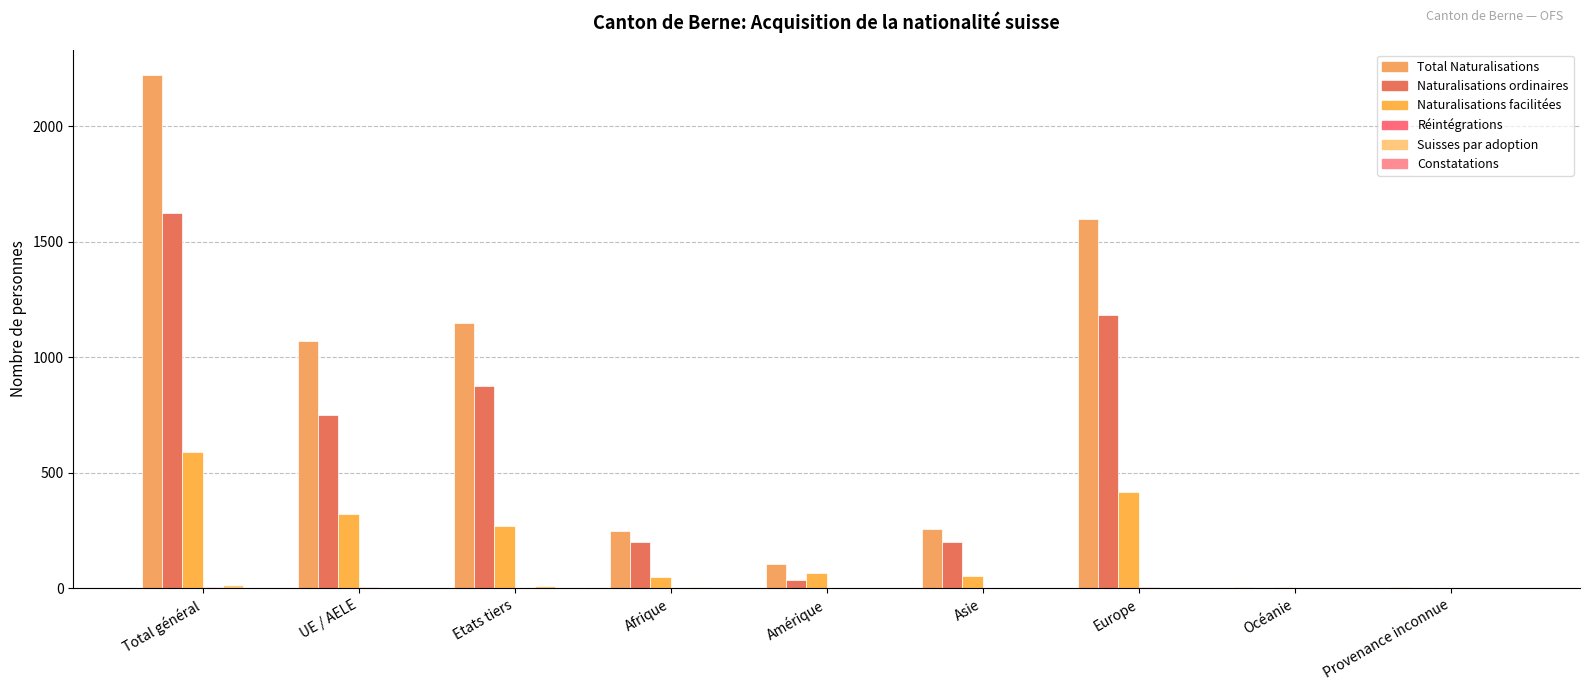

What is the label of the 1st bar from the left?

Total général